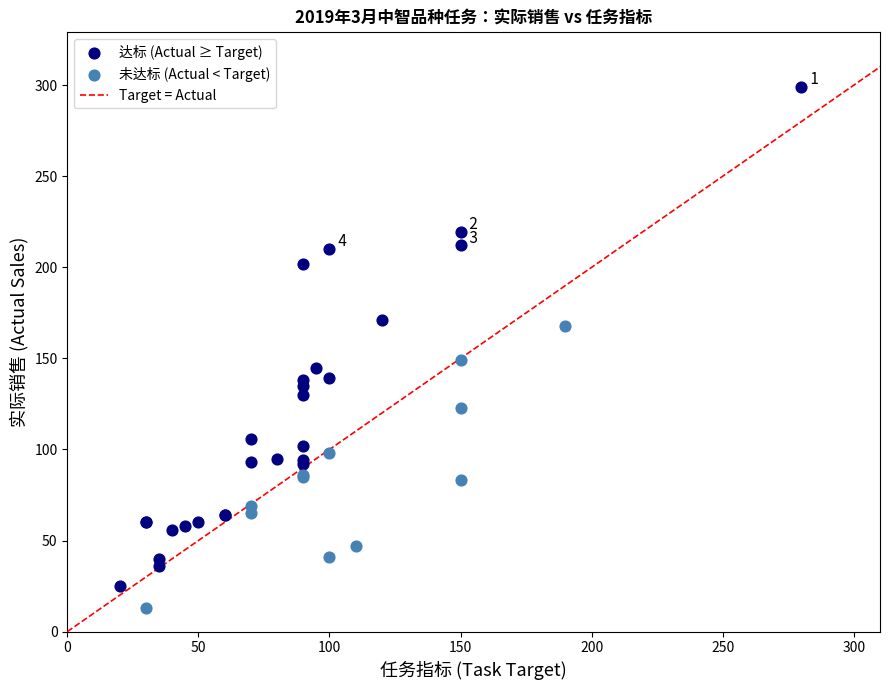

Which series contains the lowest Y value?

未达标 (Actual < Target)